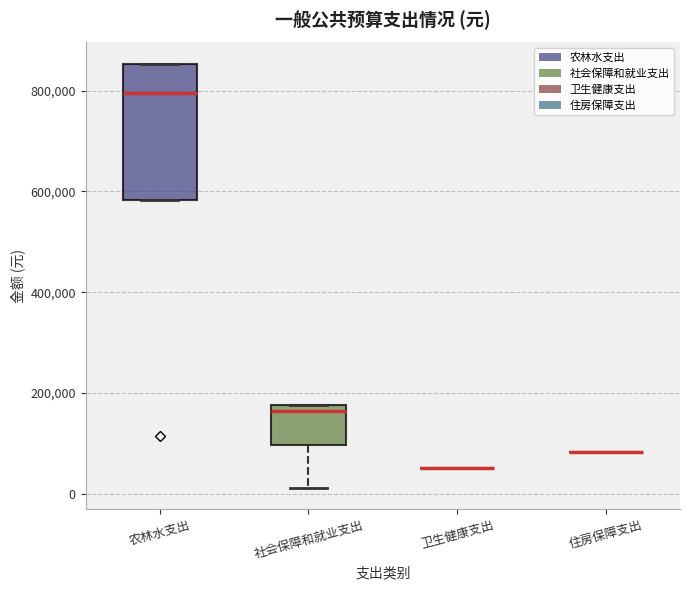

Reading left to right, read every box against the y-axis: the position of its median line, the range the box covers, and the ends of its whiskers. The values are not printed on the chart, so give them approximately, as read against the axis.

农林水支出: median 800000, box 580000 to 860000, whiskers 580000 to 860000
社会保障和就业支出: median 160000, box 100000 to 180000, whiskers 20000 to 180000
卫生健康支出: box collapsed to a line at 60000, whiskers 60000 to 60000
住房保障支出: box collapsed to a line at 80000, whiskers 80000 to 80000